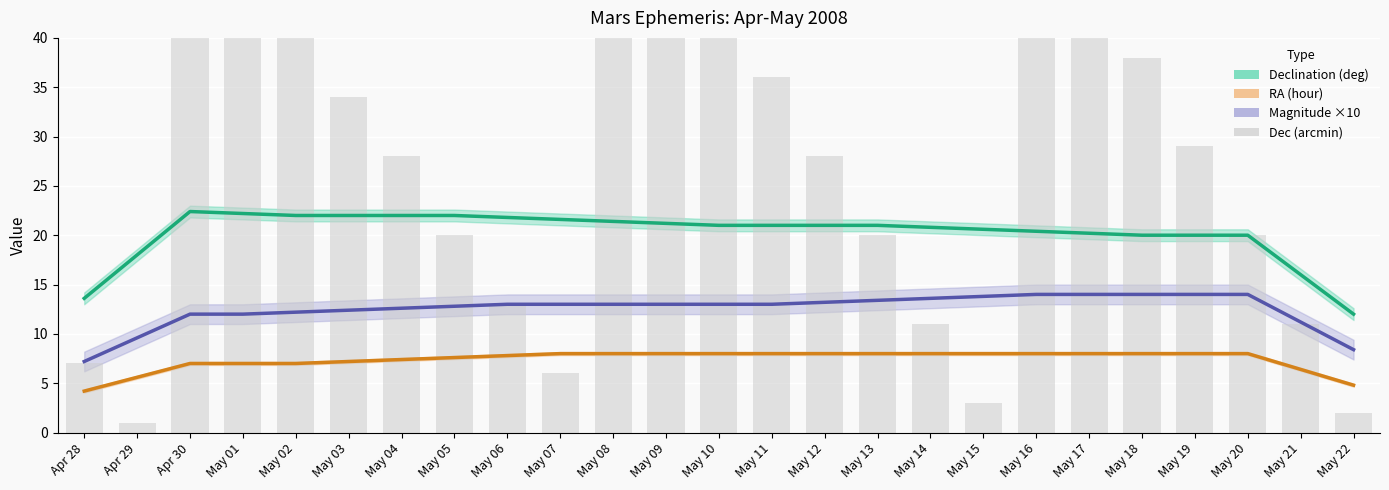

The value of Magnitude ×10 at May 16 is 7.6. True or false?

False